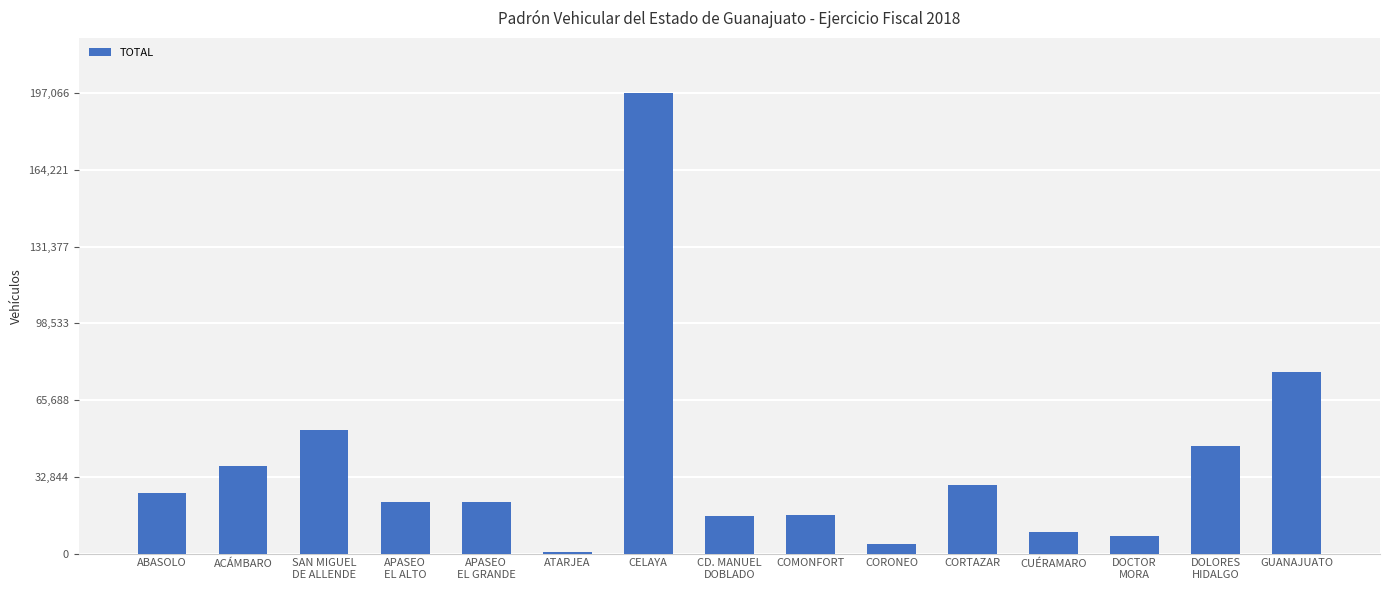

Count the number of categories in the chart.

15